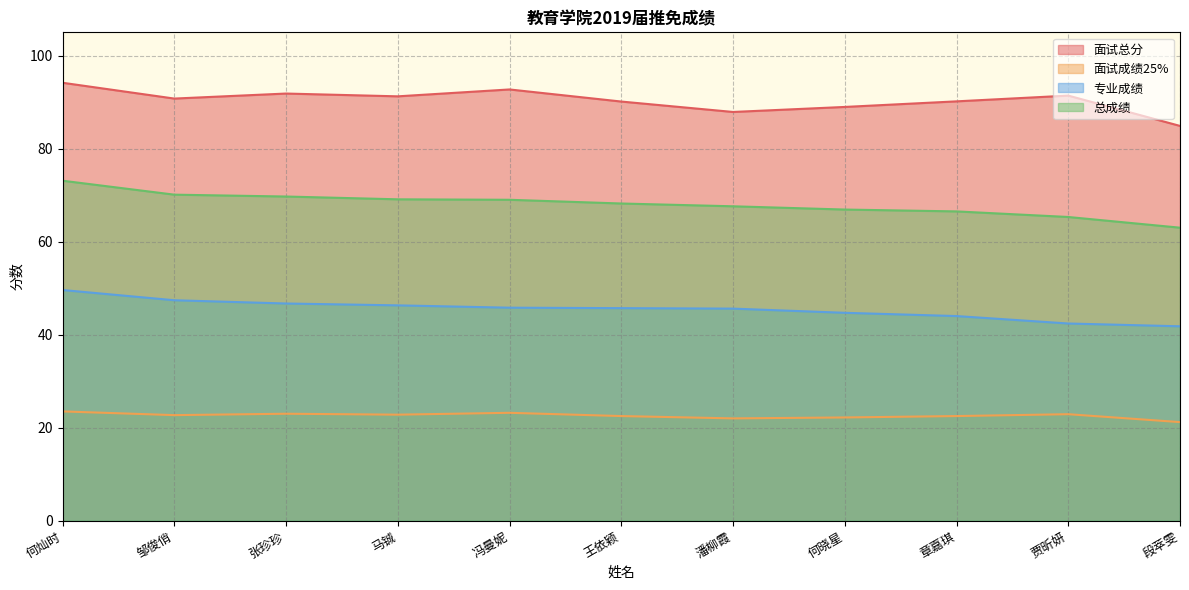

What is the smallest value displayed?

21.2